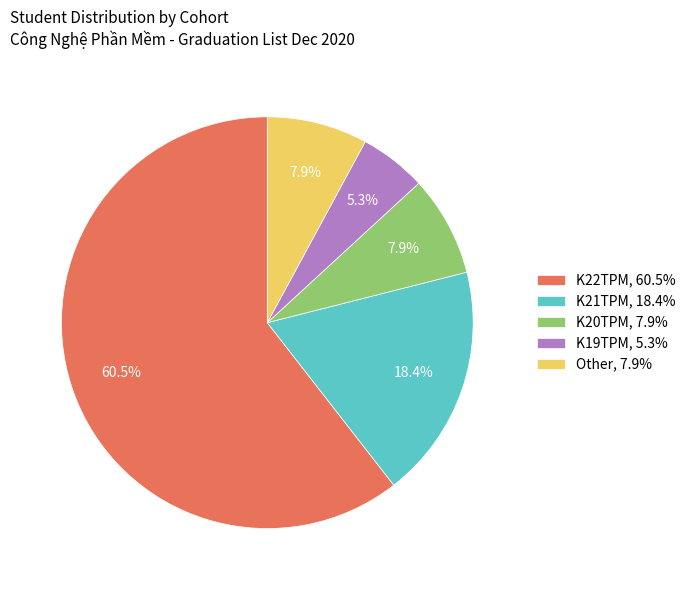

Which has a higher value, K20TPM or K22TPM?

K22TPM